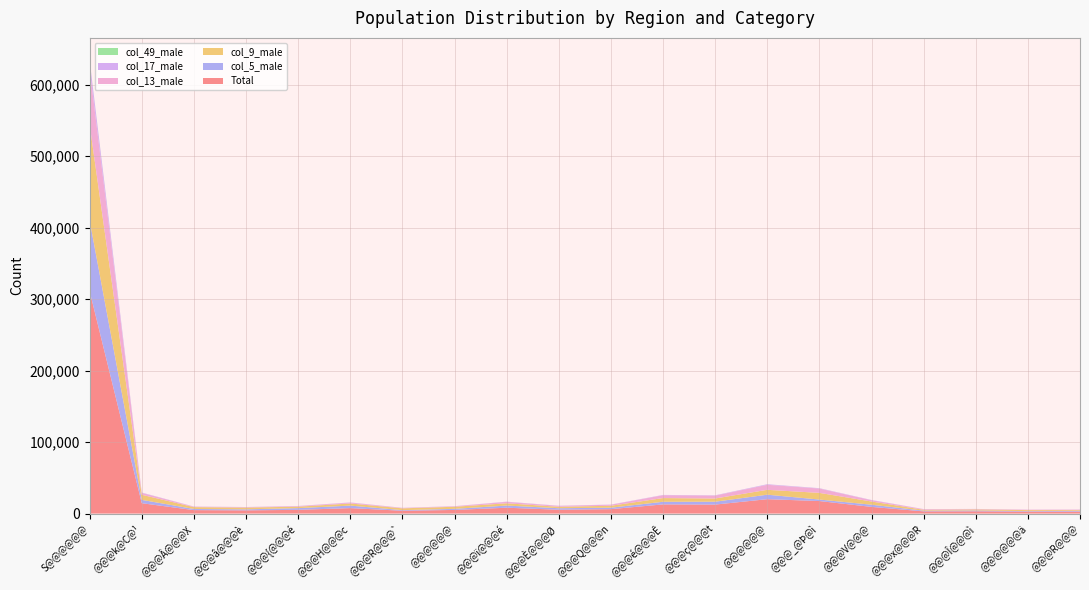

Reading left to right, extract all data points from this chart.

Total: S@@@@@@=311088	@@@k@C@¹=14470	@@@Â@@@X=4819	@@@â@@@è=4479	@@@{@@@é=5186	@@@H@@@c=7628	@@@R@@@`=3933	@@@@@@=5066	@@@ï@@@é=8163	@@@È@@@Ø=5347	@@@Q@@@n=6168	@@@é@@@Ê=12810	@@@ç@@@t=12548	@@@@@@=20111	@@@_@Þ@ì=17494	@@@V@@@=9319	@@@x@@@R=3069	@@@Î@@@ì=3173	@@@@@@ä=2699	@@@R@@@=2735
col_5_male: S@@@@@@=98792	@@@k@C@¹=4668	@@@Â@@@X=1580	@@@â@@@è=1423	@@@{@@@é=2382	@@@H@@@c=3501	@@@R@@@`=855	@@@@@@=1497	@@@ï@@@é=3023	@@@È@@@Ø=2111	@@@Q@@@n=2015	@@@é@@@Ê=3651	@@@ç@@@t=4016	@@@@@@=6272	@@@_@Þ@ì=2100	@@@V@@@=3043	@@@x@@@R=999	@@@Î@@@ì=1158	@@@@@@ä=685	@@@R@@@=1051
col_9_male: S@@@@@@=134033	@@@k@C@¹=7147	@@@Â@@@X=2591	@@@â@@@è=2480	@@@{@@@é=2029	@@@H@@@c=2965	@@@R@@@`=2512	@@@@@@=2929	@@@ï@@@é=3174	@@@È@@@Ø=2014	@@@Q@@@n=2719	@@@é@@@Ê=5204	@@@ç@@@t=4496	@@@@@@=6811	@@@_@Þ@ì=9333	@@@V@@@=4491	@@@x@@@R=1216	@@@Î@@@ì=1475	@@@@@@ä=1446	@@@R@@@=1080
col_13_male: S@@@@@@=78263	@@@k@C@¹=2655	@@@Â@@@X=648	@@@â@@@è=576	@@@{@@@é=775	@@@H@@@c=1162	@@@R@@@`=566	@@@@@@=640	@@@ï@@@é=1966	@@@È@@@Ø=1222	@@@Q@@@n=1434	@@@é@@@Ê=3955	@@@ç@@@t=4036	@@@@@@=7028	@@@_@Þ@ì=6061	@@@V@@@=1785	@@@x@@@R=854	@@@Î@@@ì=540	@@@@@@ä=568	@@@R@@@=604
col_17_male: S@@@@@@=11010	@@@k@C@¹=412	@@@Â@@@X=151	@@@â@@@è=168	@@@{@@@é=223	@@@H@@@c=286	@@@R@@@`=154	@@@@@@=173	@@@ï@@@é=295	@@@È@@@Ø=230	@@@Q@@@n=209	@@@é@@@Ê=417	@@@ç@@@t=420	@@@@@@=780	@@@_@Þ@ì=480	@@@V@@@=344	@@@x@@@R=139	@@@Î@@@ì=105	@@@@@@ä=91	@@@R@@@=122
col_49_male: S@@@@@@=574	@@@k@C@¹=19	@@@Â@@@X=7	@@@â@@@è=11	@@@{@@@é=11	@@@H@@@c=11	@@@R@@@`=11	@@@@@@=7	@@@ï@@@é=19	@@@È@@@Ø=12	@@@Q@@@n=15	@@@é@@@Ê=15	@@@ç@@@t=19	@@@@@@=30	@@@_@Þ@ì=25	@@@V@@@=12	@@@x@@@R=3	@@@Î@@@ì=7	@@@@@@ä=8	@@@R@@@=7